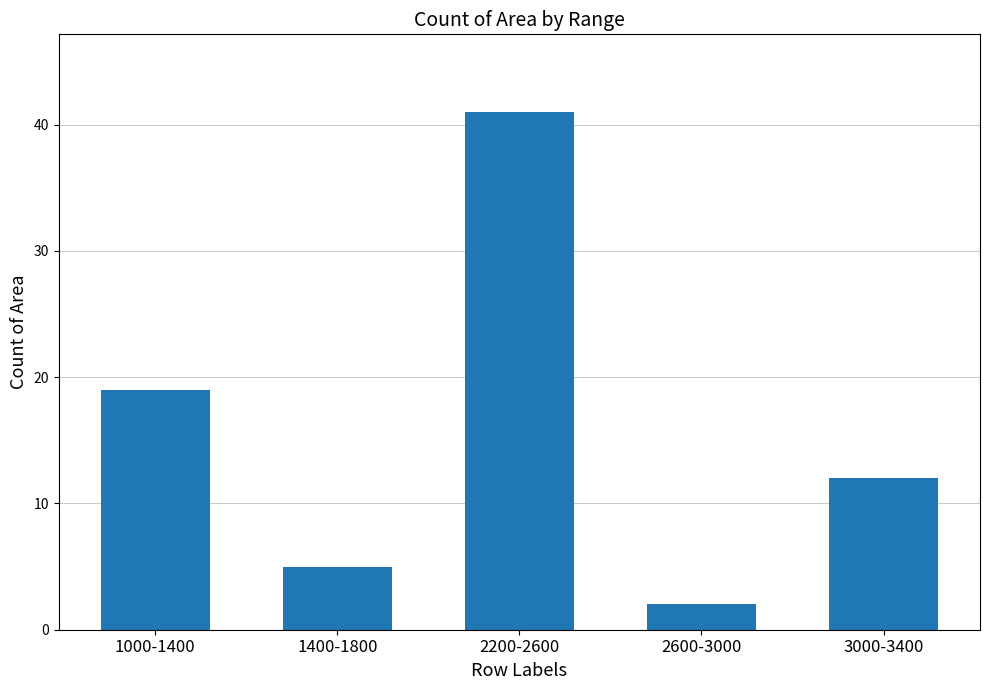

Reading left to right, what are all the values shown in this chart?

1000-1400=19	1400-1800=5	2200-2600=41	2600-3000=2	3000-3400=12